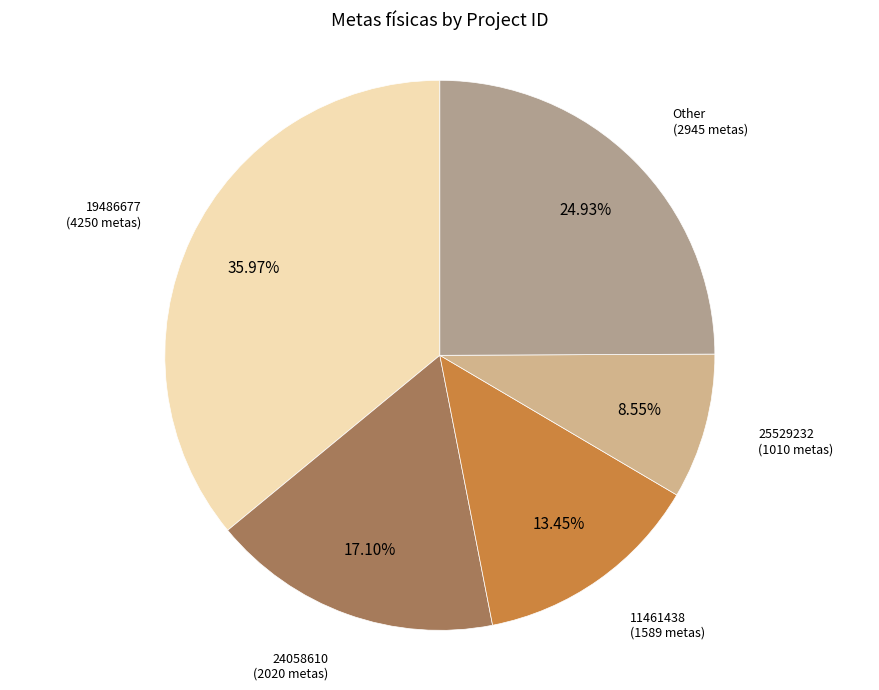

Rank the categories by value from lowest to highest.

25529232, 11461438, 24058610, Other, 19486677